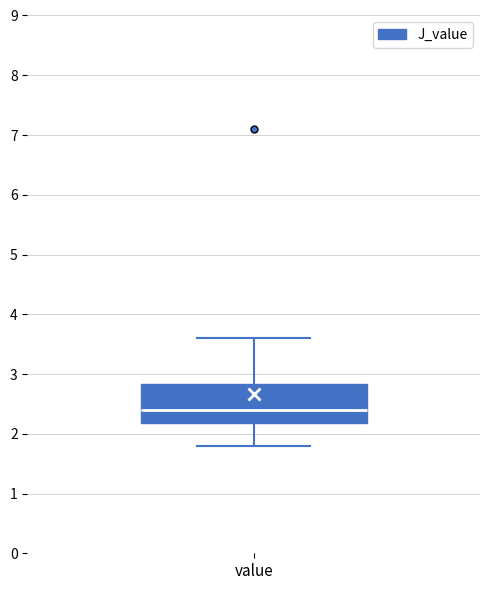

Read this box plot against the y-axis: the position of the median line, the range covered by the box, and the ends of both whiskers. The values are not printed on the chart, so give them approximately, as read against the axis.

median 2.4, box 2.2 to 2.8, whiskers 1.8 to 3.6